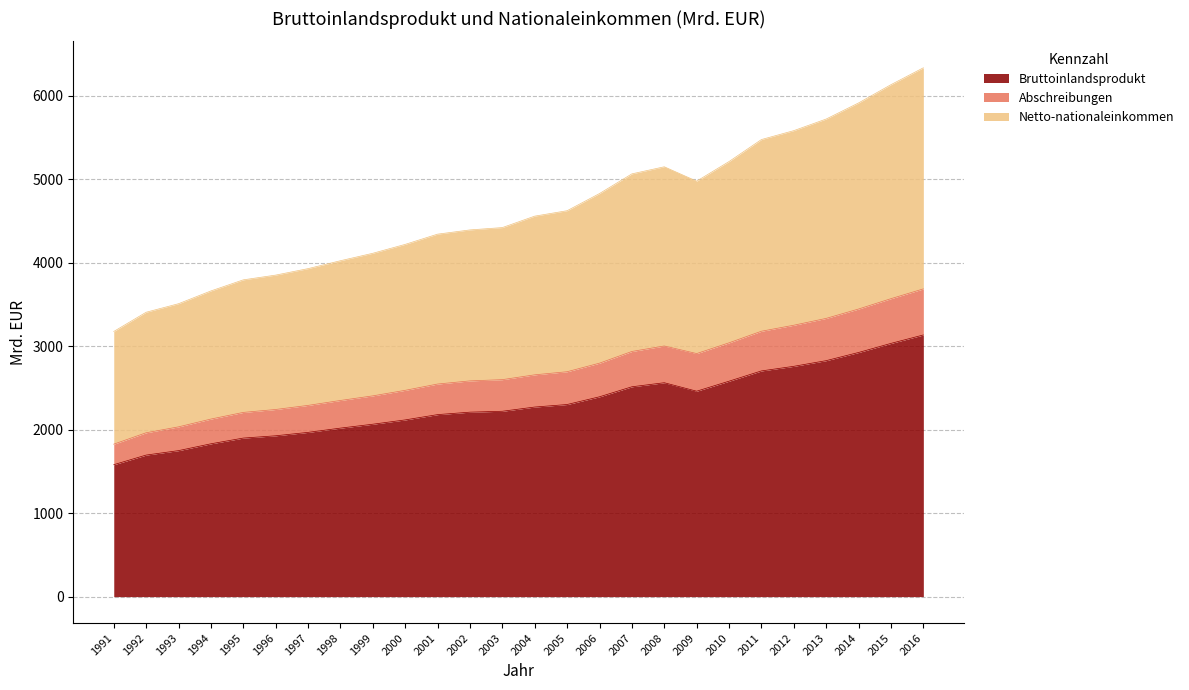

Which category has the highest value across all series?

2016